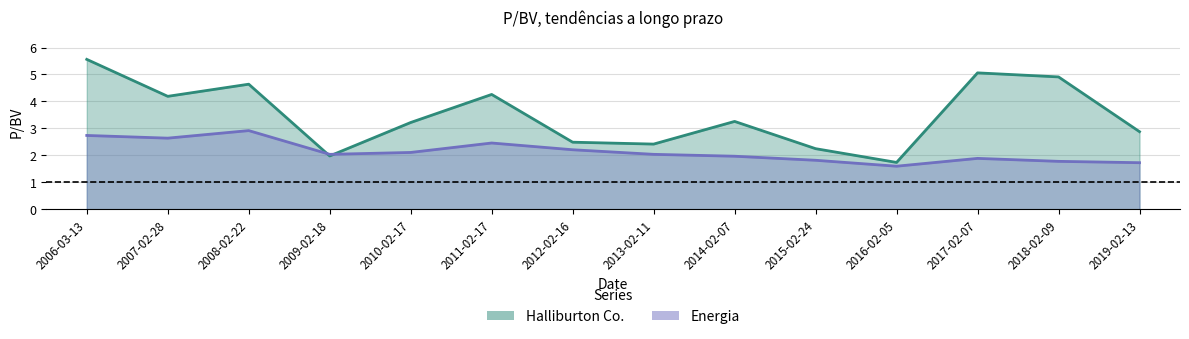

What is the sum of the Halliburton Co. values at 2013-02-11 and 2006-03-13?

8.0